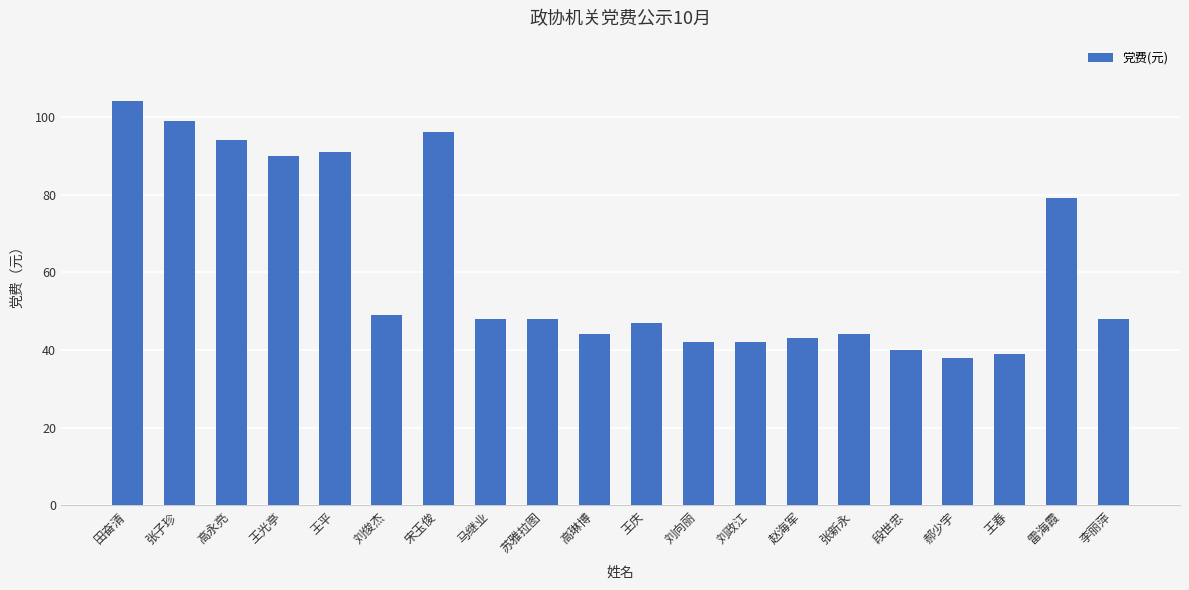

How many bars are there in total?

20